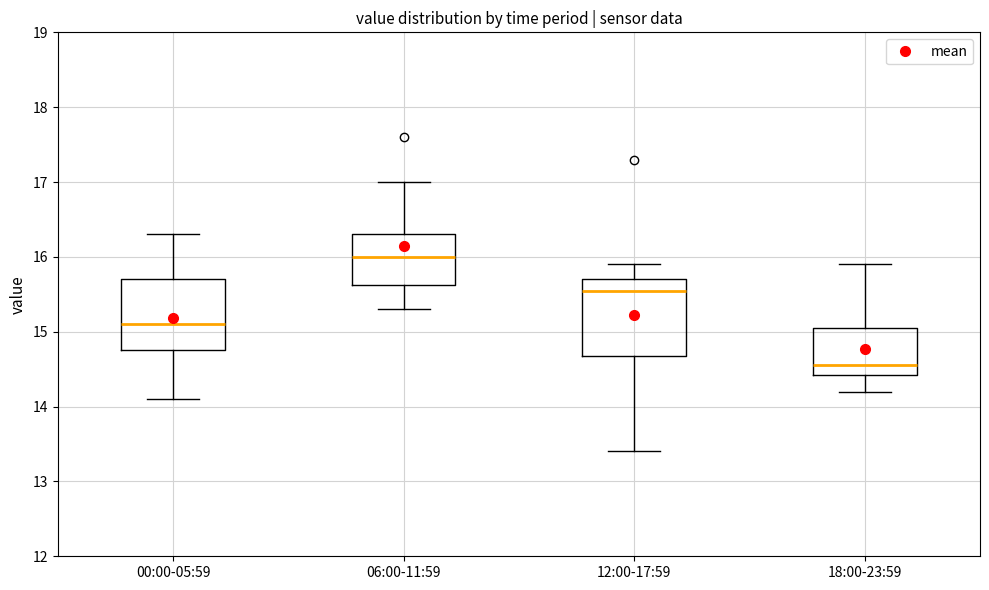

Where does the lower whisker of the box for 06:00-11:59 end on the y-axis? The values are not printed on the chart, so give them approximately, as read against the axis.

15.3